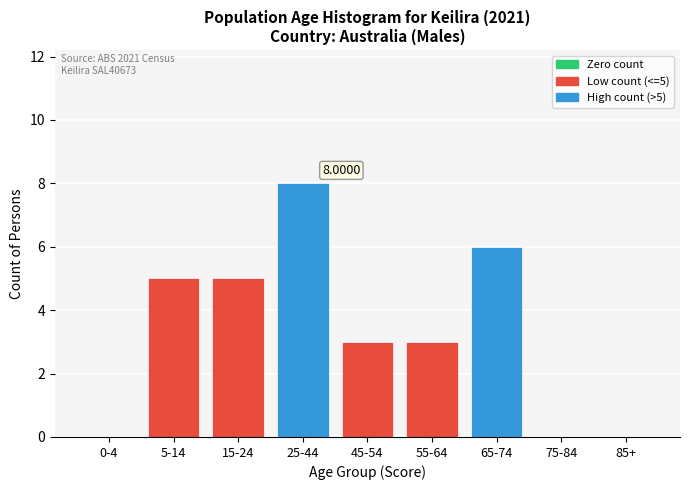

What is the sum of all values?

30